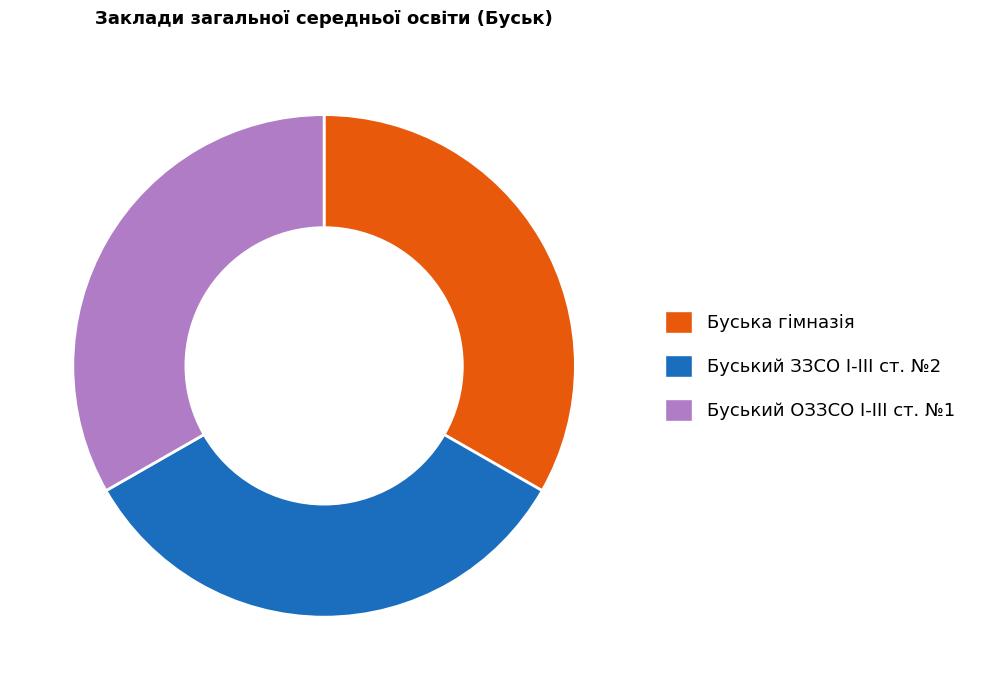

Is there a majority slice in this chart?

No